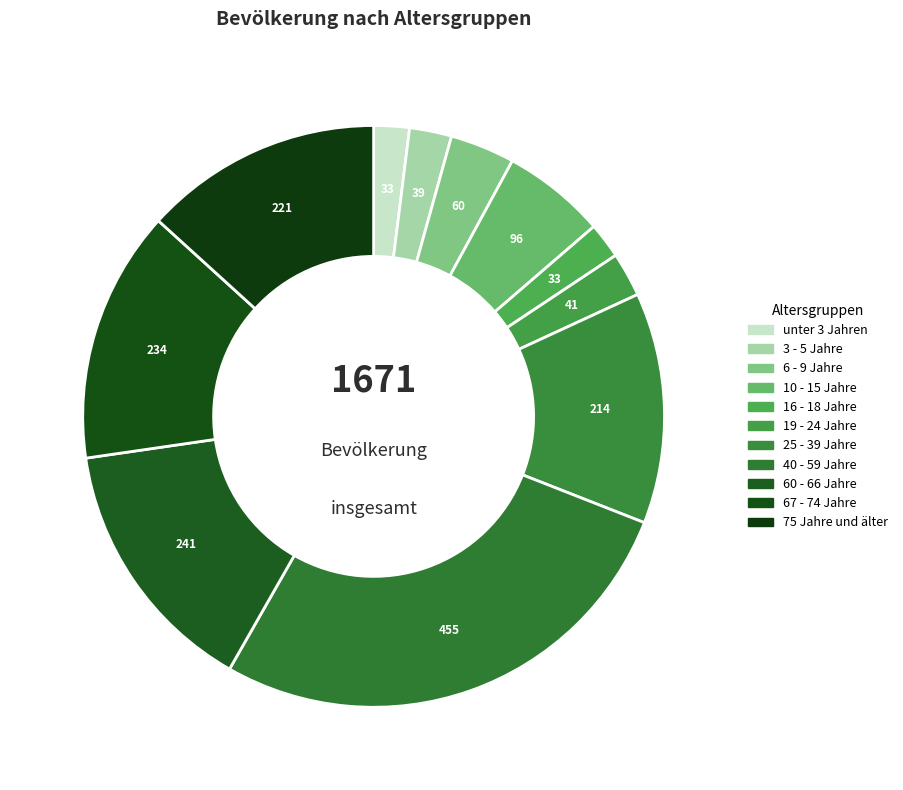

Rank the categories by value from highest to lowest.

40 - 59 Jahre, 60 - 66 Jahre, 67 - 74 Jahre, 75 Jahre und älter, 25 - 39 Jahre, 10 - 15 Jahre, 6 - 9 Jahre, 19 - 24 Jahre, 3 - 5 Jahre, unter 3 Jahren, 16 - 18 Jahre